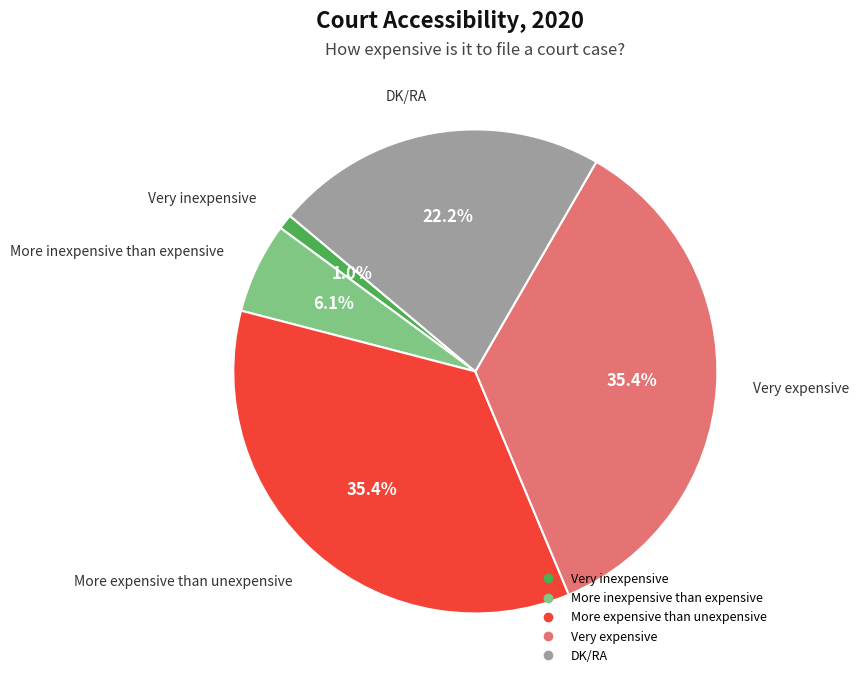

Is there any slice that represents more than half of the pie?

No